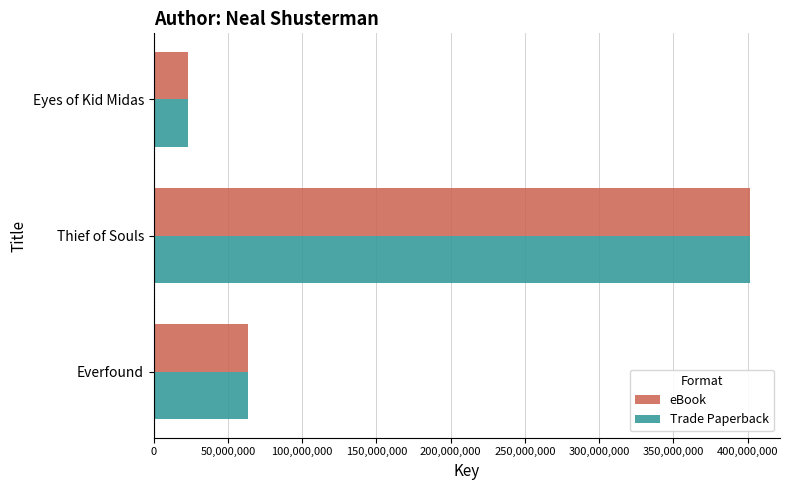

At which category is the sum across all series the highest?

Thief of Souls